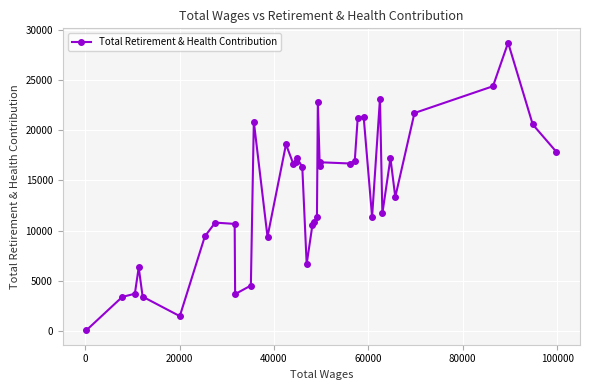

True or false: the data has more than 2 interior local peaks.

True